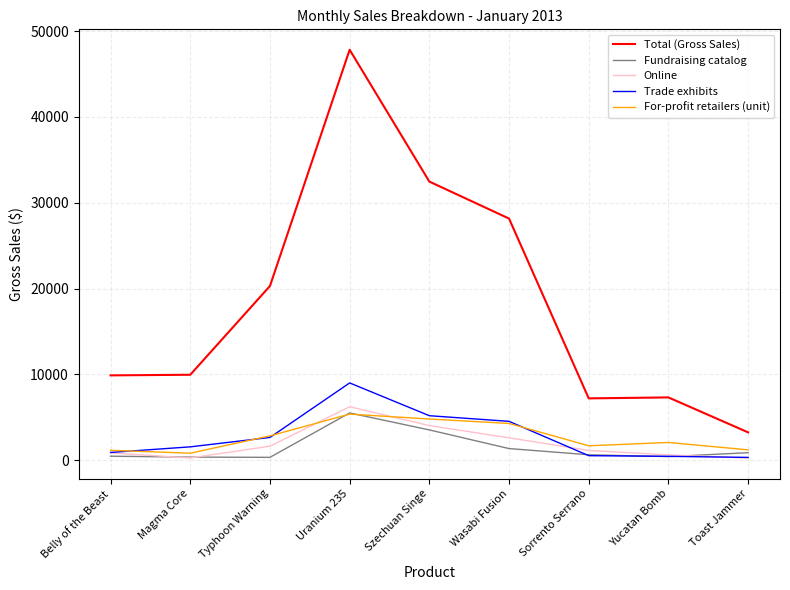

At which category is the sum across all series the highest?

Uranium 235